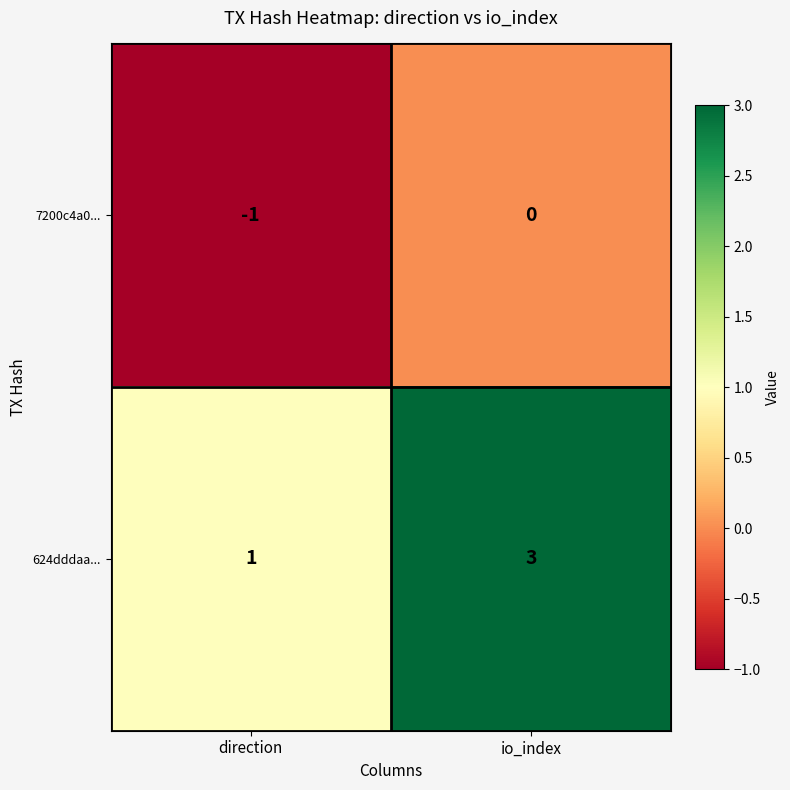

At which category is the sum across all series the highest?

io_index